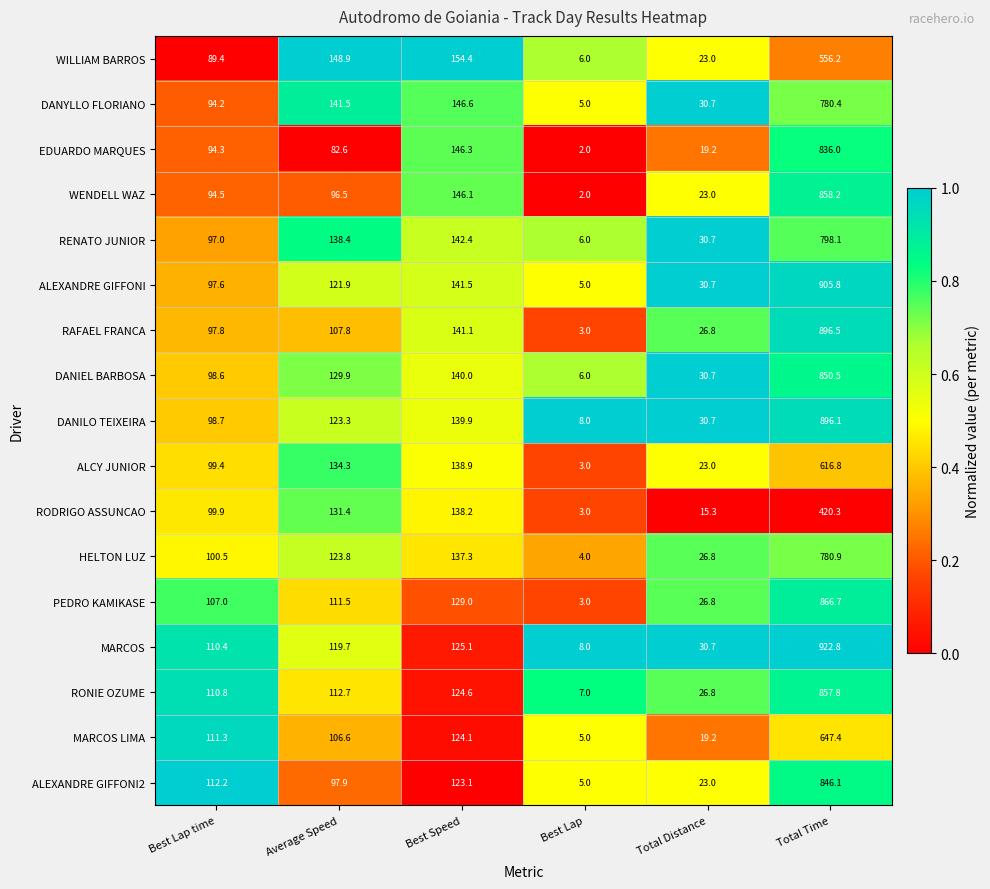

What value does the RAFAEL FRANCA series have at Average Speed?

107.8